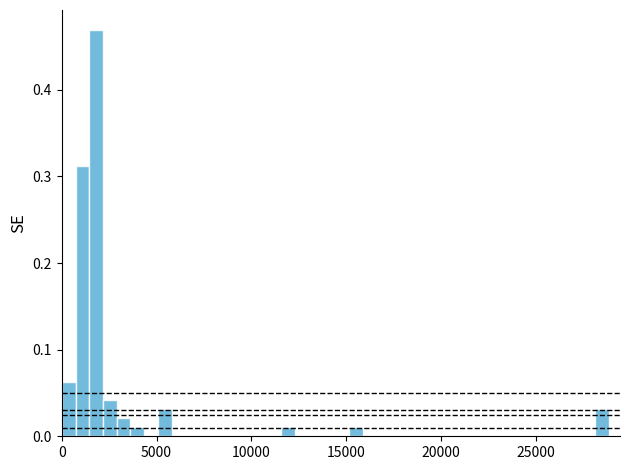

Read against the x-axis, roughly where is the centre of the tallest bar?

2000